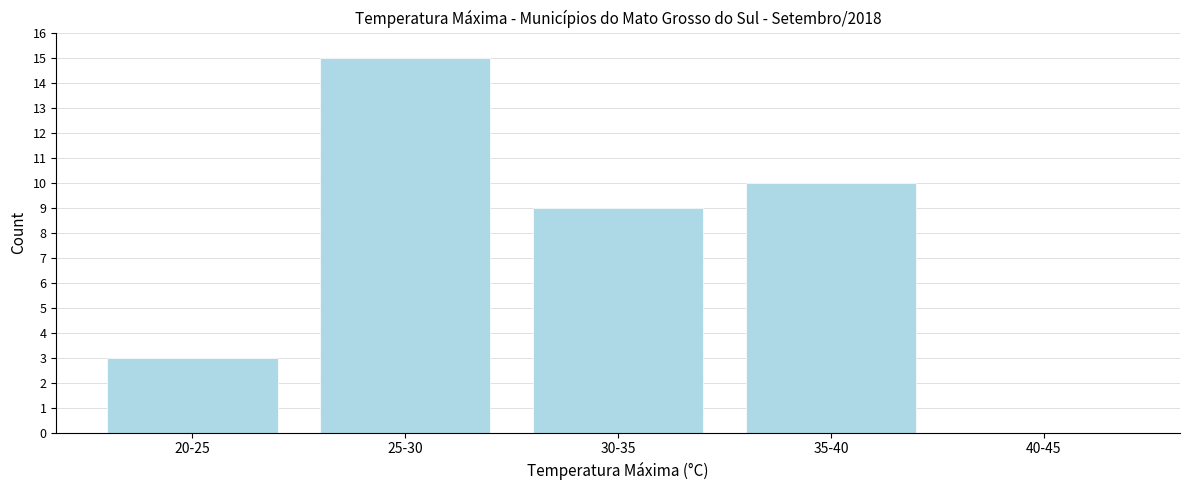

Reading left to right, transcribe all the data shown in this chart.

20-25=3	25-30=15	30-35=9	35-40=10	40-45=0